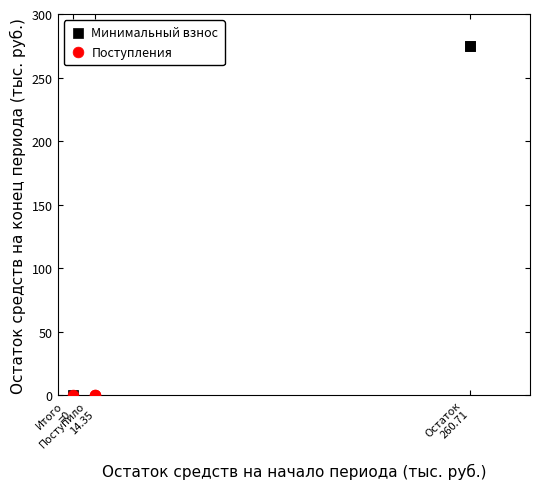

Which series has the widest spread of Y values?

Минимальный взнос